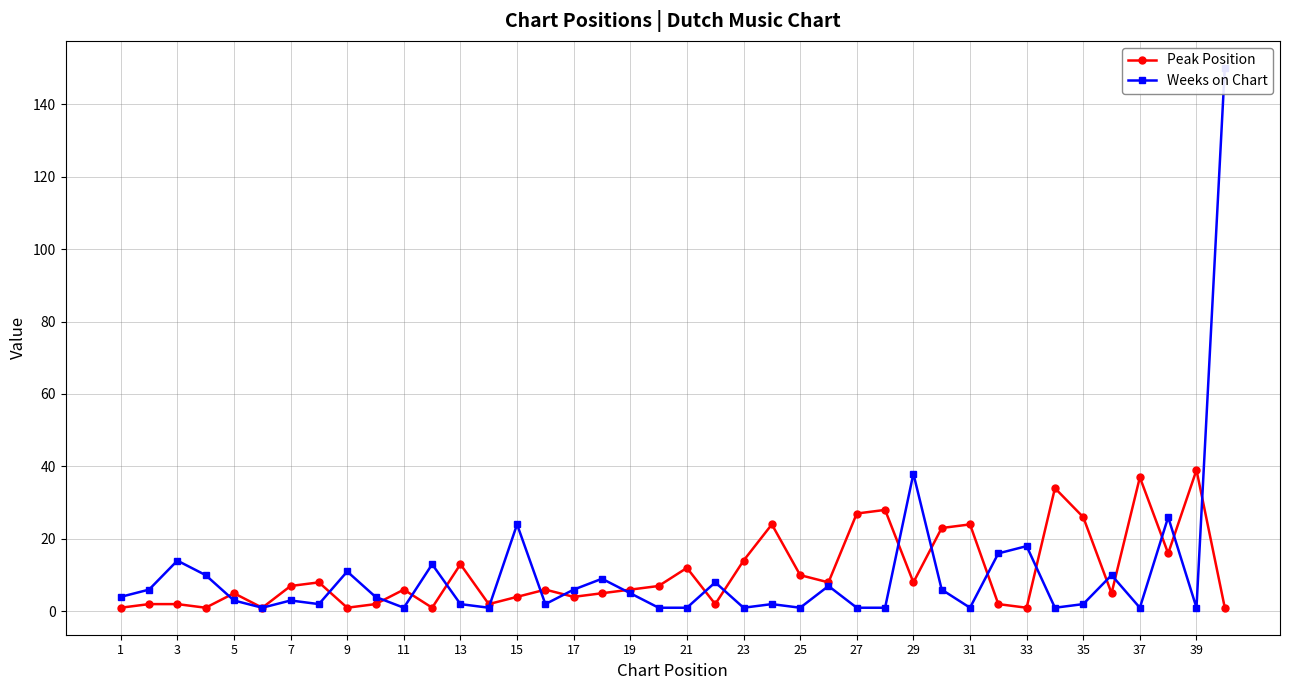

The Peak Position series shows 27 at 27. True or false?

True